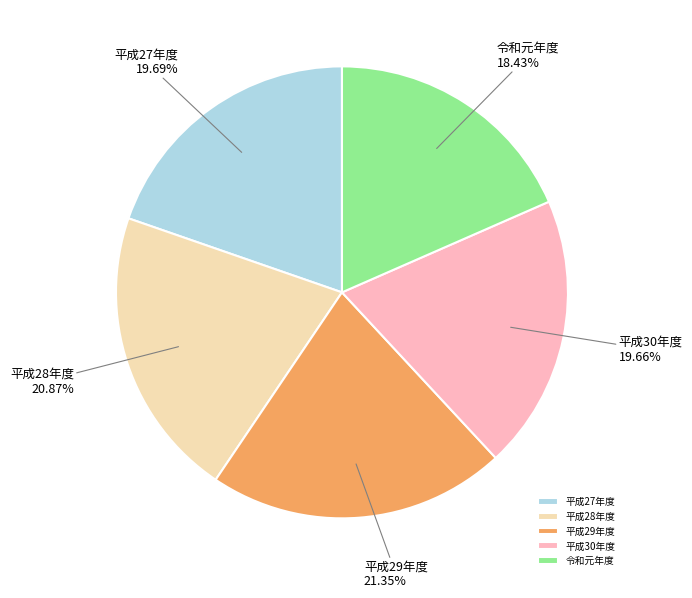

Count the number of slices in the pie.

5